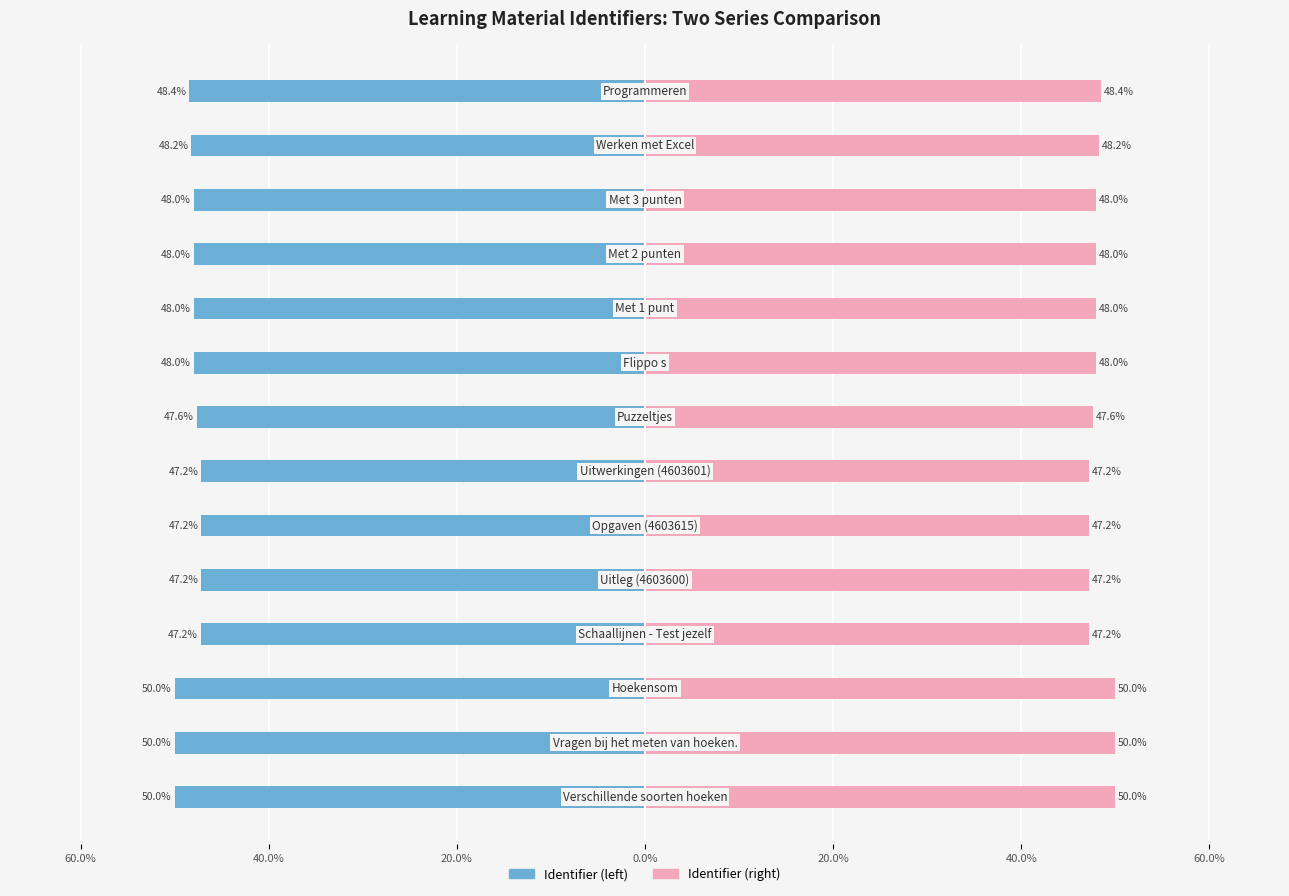

What is the maximum value shown in the chart?

50.0